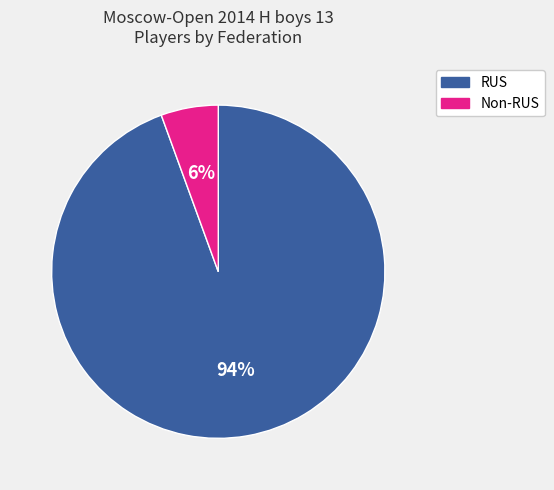

To the nearest percent, what percentage of the pie is RUS?

94%